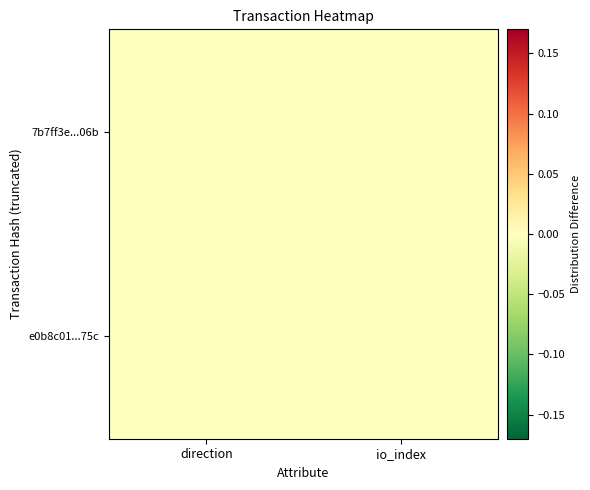

Reading left to right, extract all data points from this chart.

7b7ff3e...06b: direction=-0.0	io_index=0.0
e0b8c01...75c: direction=0.0	io_index=-0.0